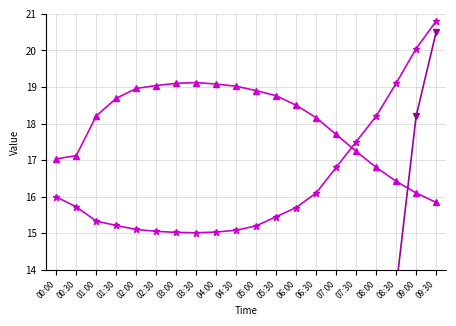

Reading right to left, list all the values displayed in this chart.

BME280_temperature: 20.8	20.1	19.1	18.2	17.5	16.8	16.1	15.7	15.4	15.2	15.1	15.0	15.0	15.0	15.1	15.1	15.2	15.3	15.7	16.0
BME280_humidity (scaled): 15.8	16.1	16.4	16.8	17.2	17.7	18.2	18.5	18.8	18.9	19.0	19.1	19.1	19.1	19.0	19.0	18.7	18.2	17.1	17.0
SDS_P1: 20.5	18.2	13.5	9.8	7.2	5.5	4.1	3.2	2.8	2.5	2.7	2.9	3.1	3.5	3.8	4.2	3.6	3.0	2.6	2.2
SDS_P2: 10.8	9.5	7.2	5.1	3.8	3.0	2.3	1.9	1.6	1.5	1.6	1.7	1.8	2.0	2.2	2.4	2.2	1.9	1.4	1.4